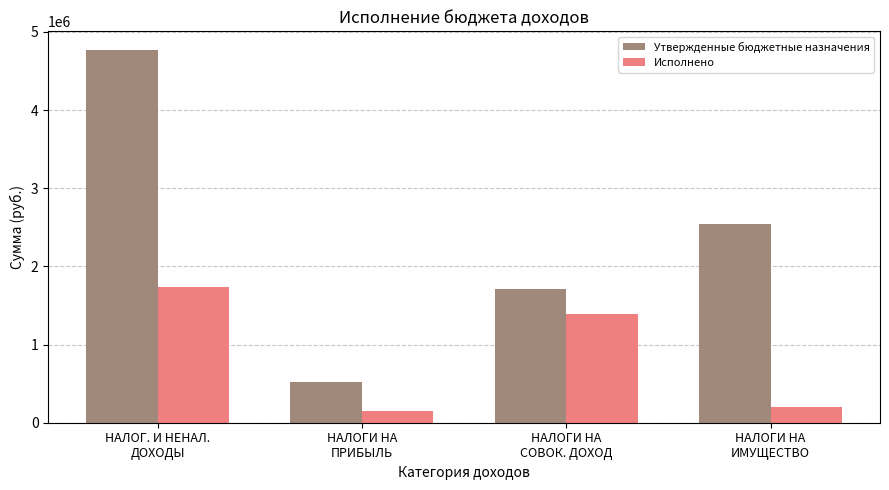

At which category does the chart reach its peak across all series?

НАЛОГ. И НЕНАЛ.
ДОХОДЫ